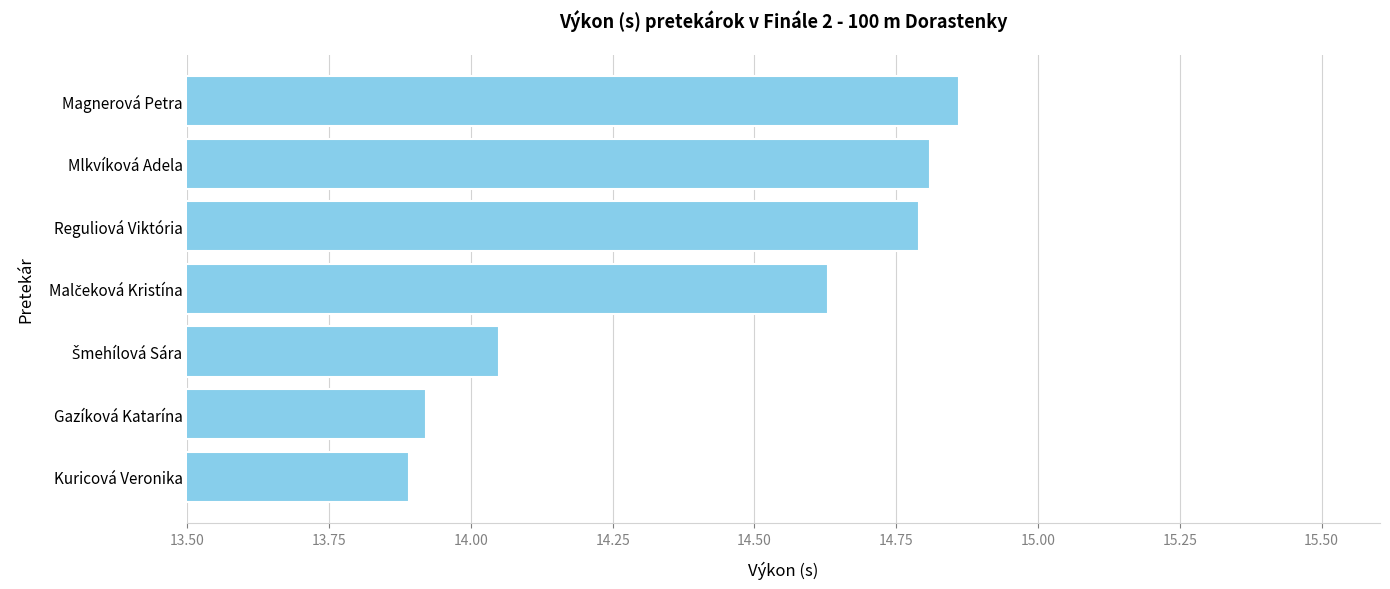

What is the sum of all values?

101.0